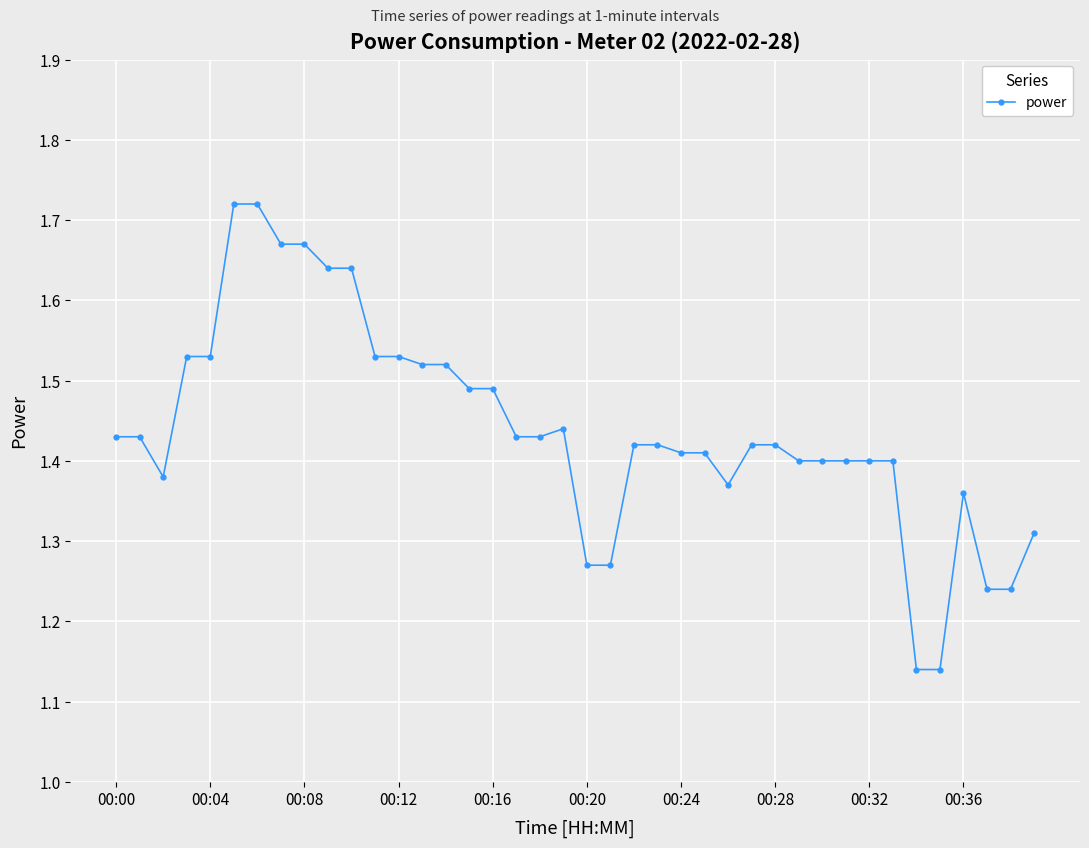

How many values are between 1 and 2?

40